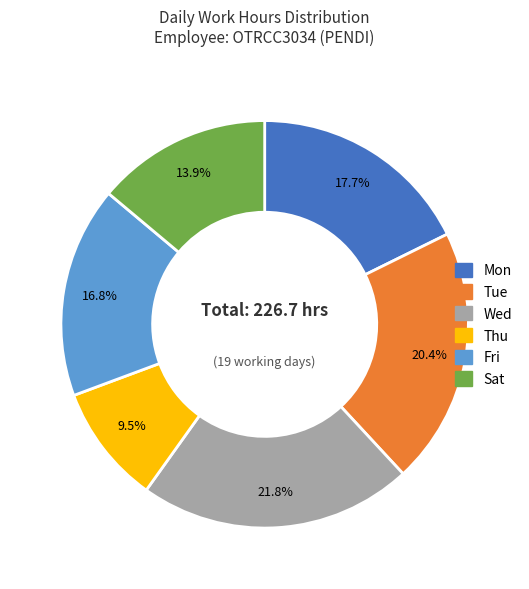

Is there any slice that represents more than half of the pie?

No